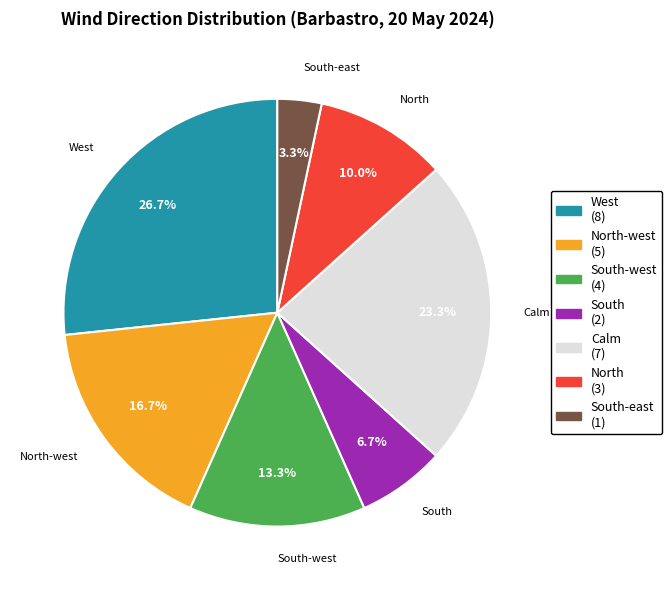

Which has a higher value, Calm or North?

Calm